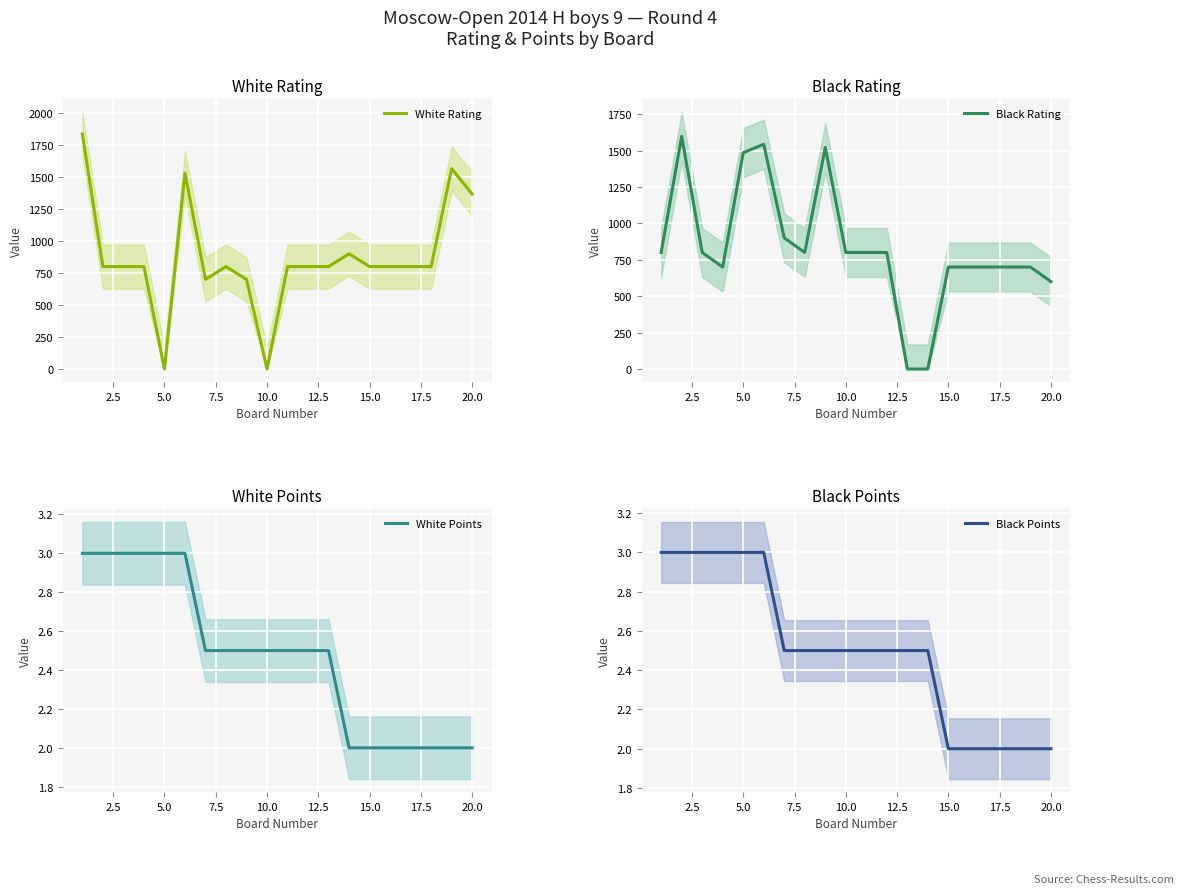

True or false: White Rating has more than 2 interior local peaks.

True